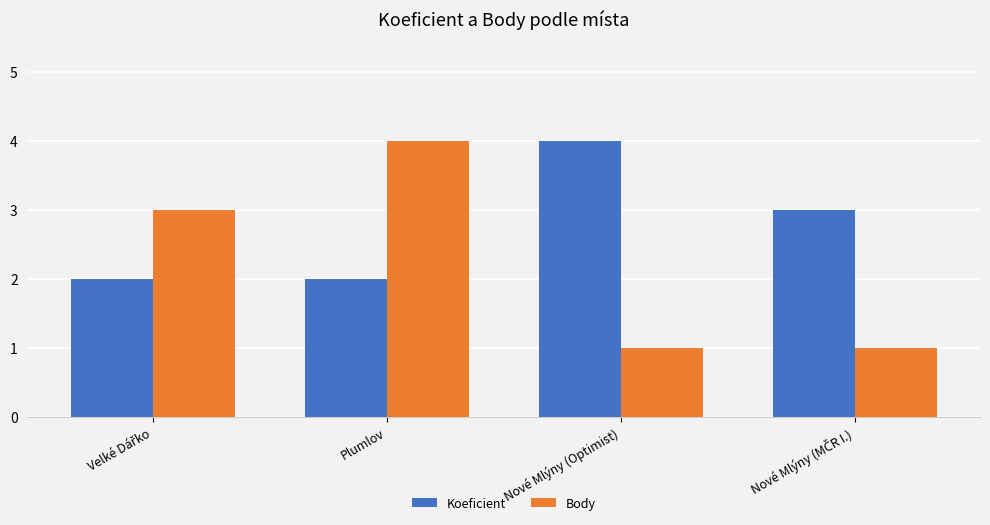

Which series has the widest spread of values?

Body